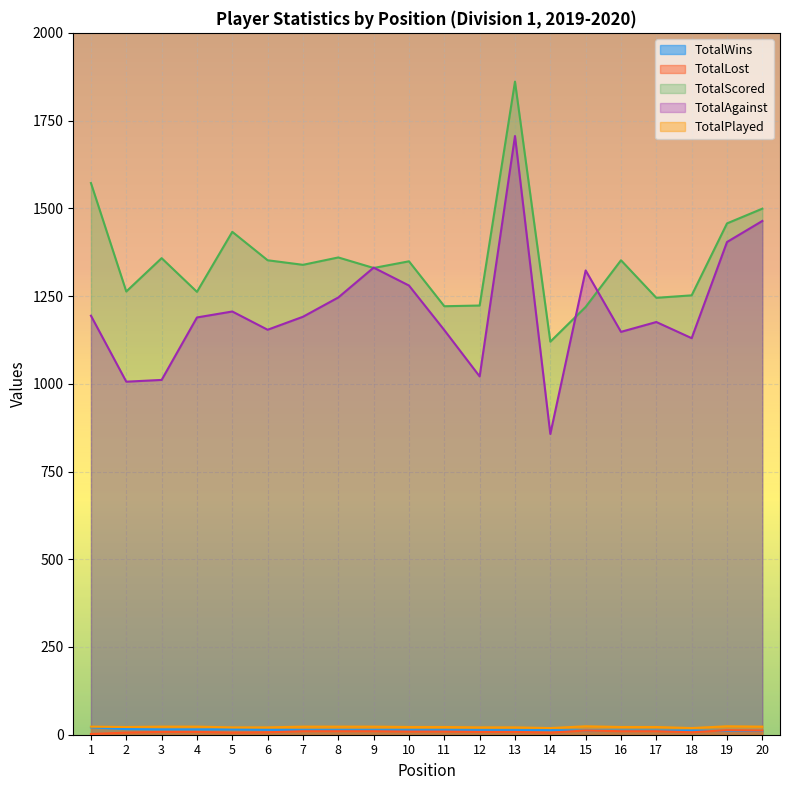

Reading left to right, extract all data points from this chart.

TotalWins: 21	16	15	15	15	14	13	13	13	13	13	13	13	13	12	12	12	12	11	11
TotalLost: 2	6	8	8	6	7	10	10	10	9	9	8	8	6	12	10	10	7	13	12
TotalScored: 1572	1263	1358	1262	1433	1352	1339	1360	1330	1349	1221	1223	1861	1120	1219	1352	1245	1252	1457	1499
TotalAgainst: 1194	1006	1011	1189	1206	1154	1191	1246	1331	1280	1153	1021	1706	857	1323	1148	1176	1130	1404	1464
TotalPlayed: 23	22	23	23	21	21	23	23	23	22	22	21	21	19	24	22	22	19	24	23